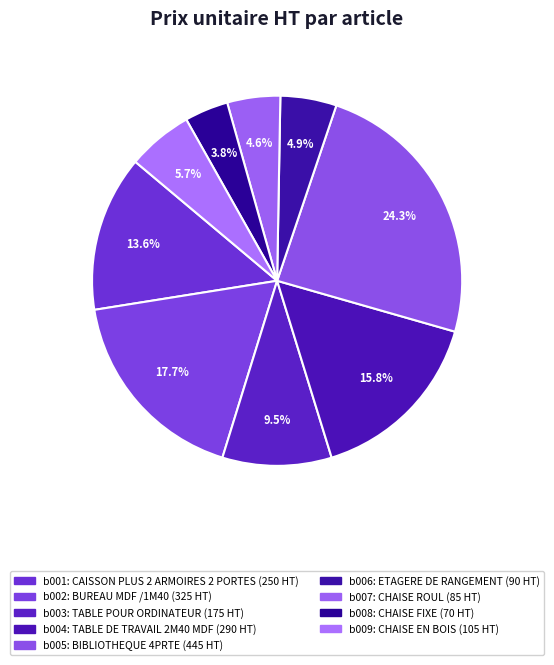

How many slices are in this pie chart?

9